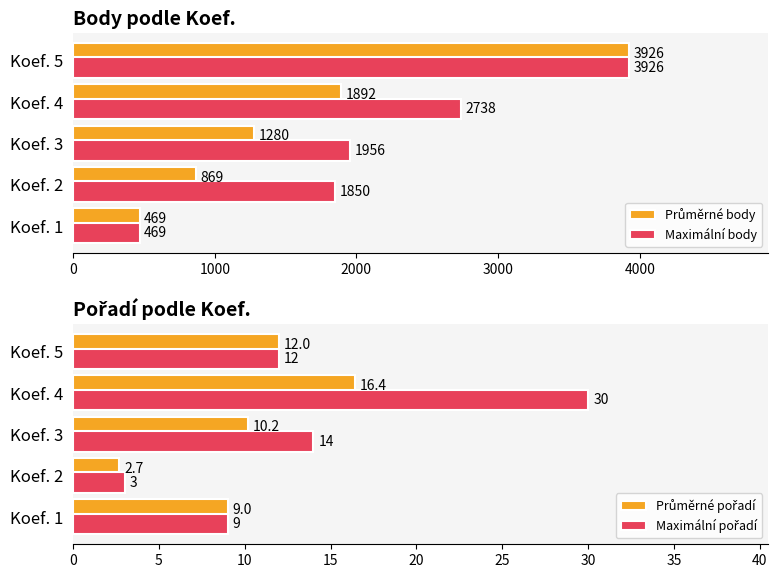

Does the chart contain any negative values?

No